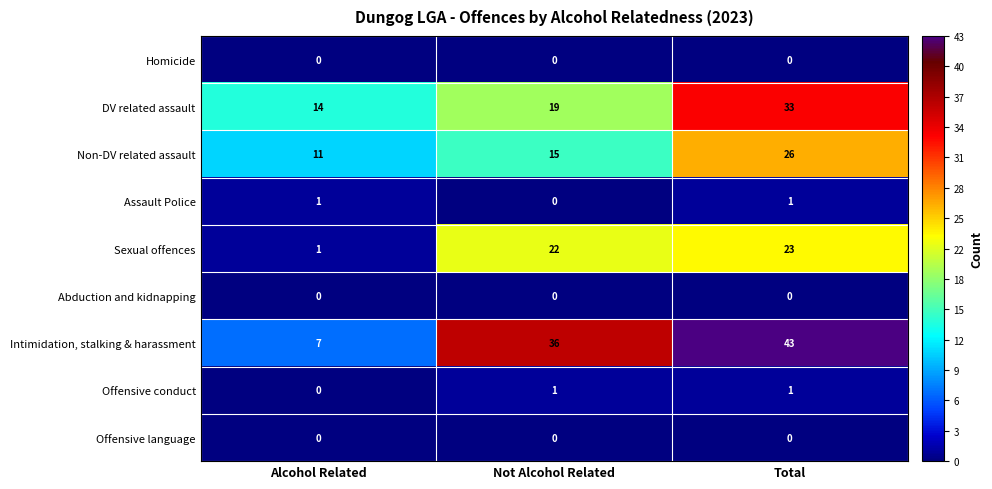

Which series has the widest spread of values?

Intimidation, stalking & harassment